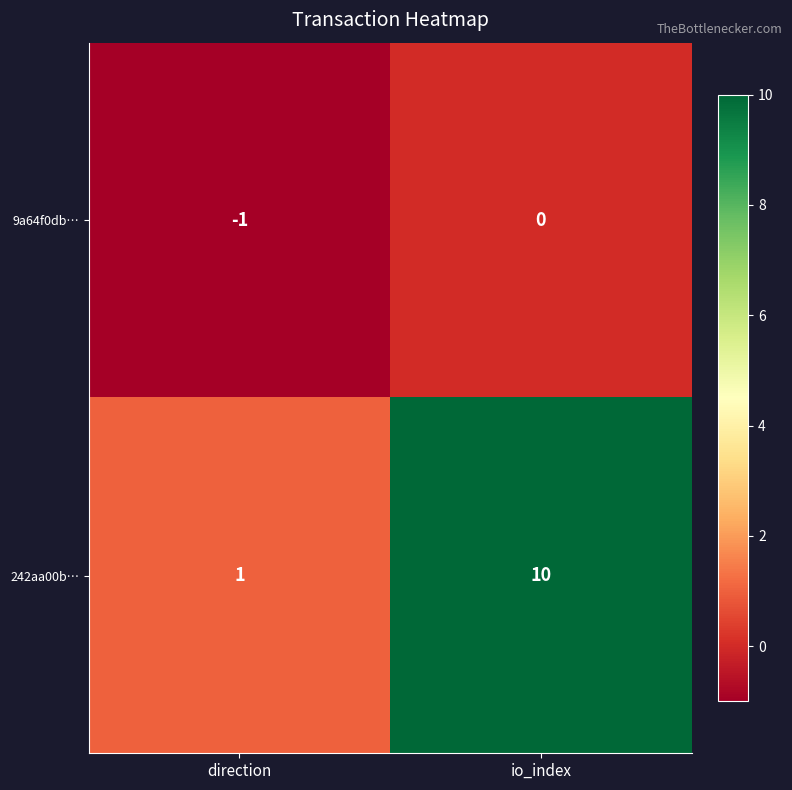

At which category is the sum across all series the highest?

io_index